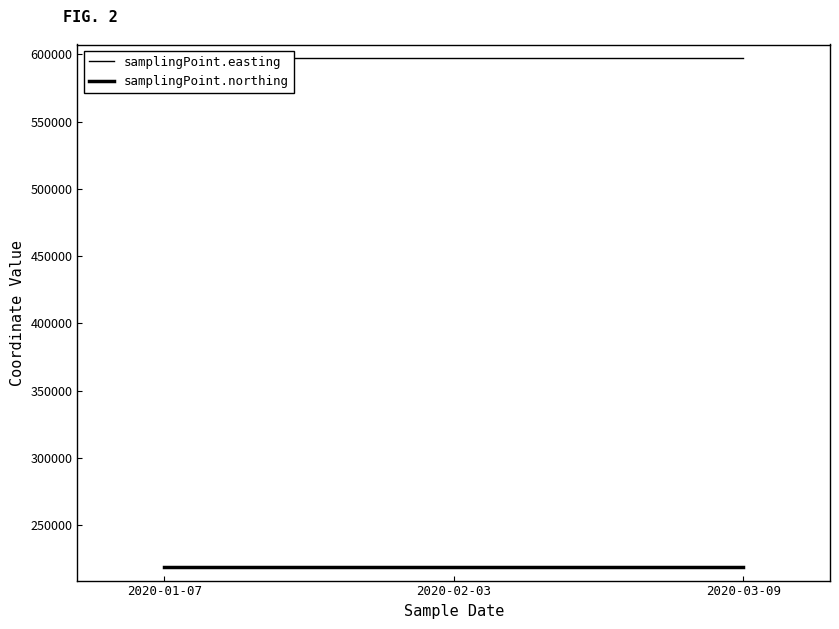

At which category does the chart reach its minimum across all series?

2020-01-07